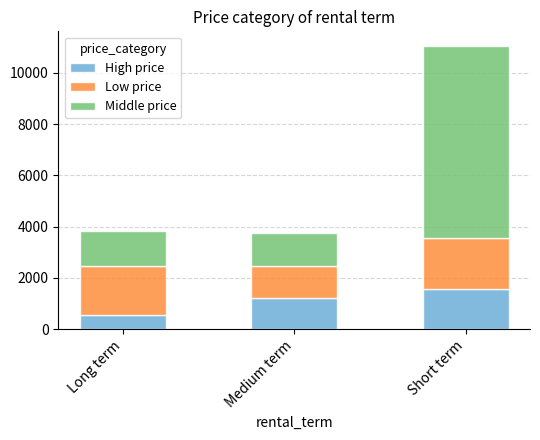

Is it true that High price equals 1585.0 at Short term?

True